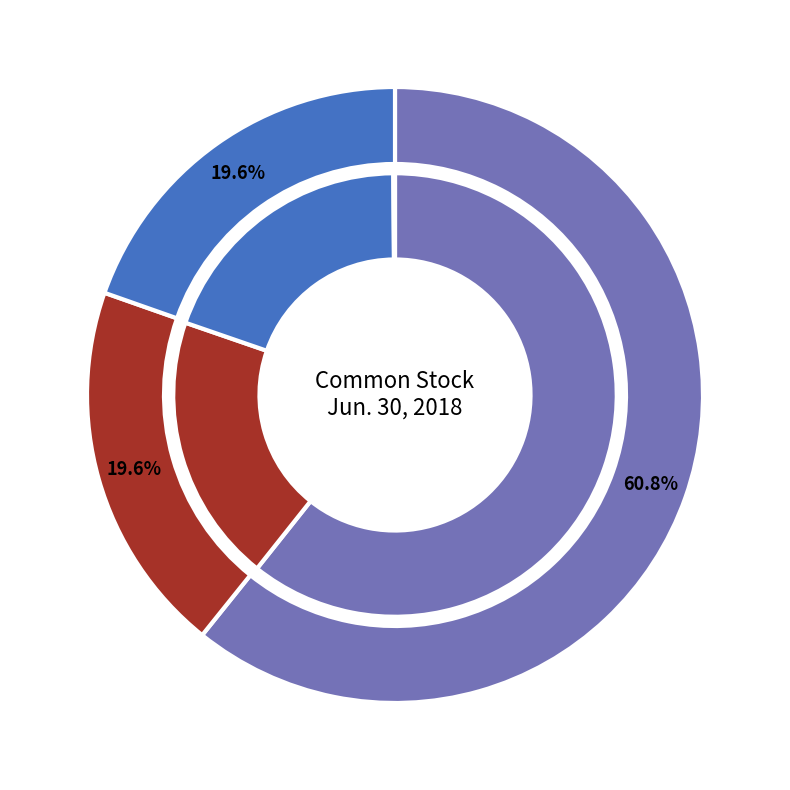

What is the total percentage of Common stock, issued and Common stock, outstanding?

39.2%